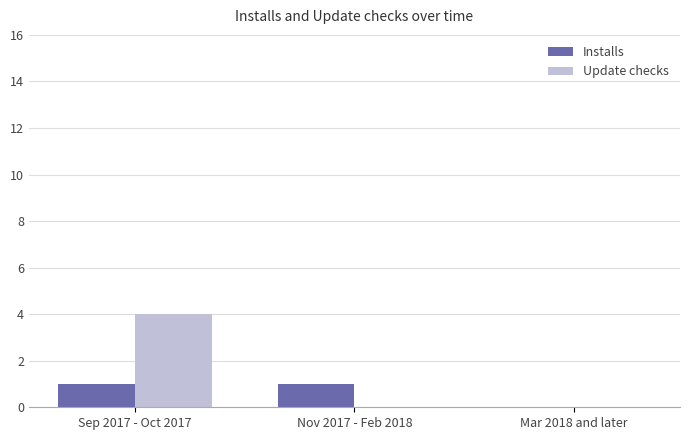

What are all the series names shown in the legend?

Installs, Update checks